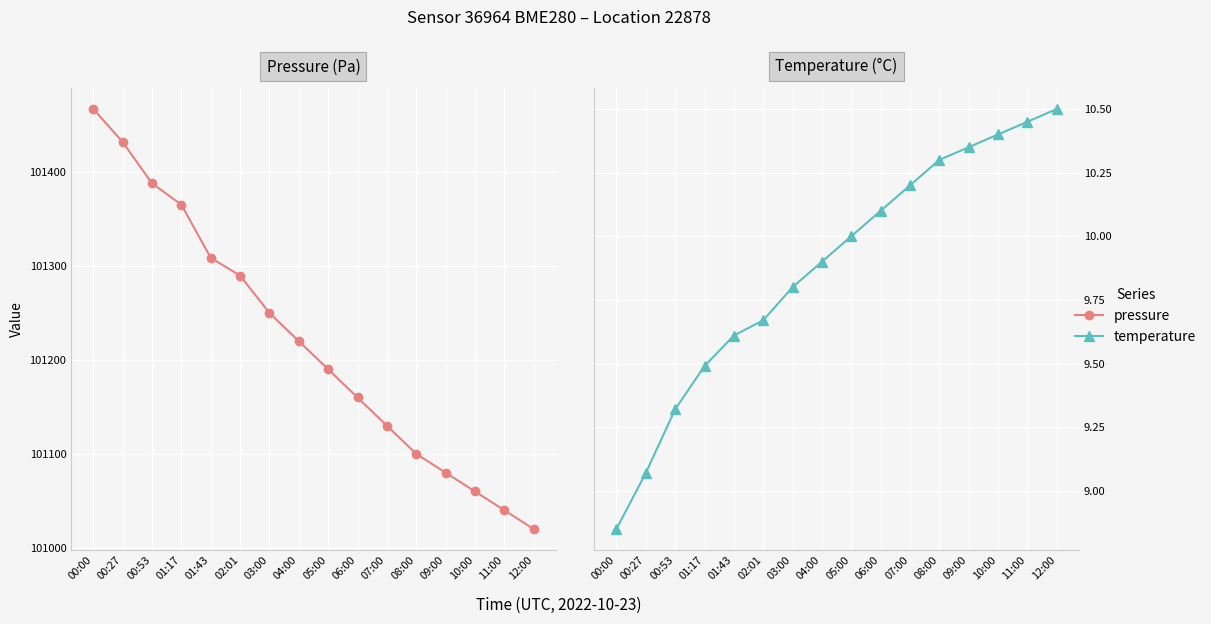

Reading left to right, transcribe all the data shown in this chart.

pressure: 00:00=101467.1	00:27=101432.0	00:53=101387.9	01:17=101365.2	01:43=101308.7	02:01=101289.8	03:00=101250.0	04:00=101220.0	05:00=101190.0	06:00=101160.0	07:00=101130.0	08:00=101100.0	09:00=101080.0	10:00=101060.0	11:00=101040.0	12:00=101020.0
temperature: 00:00=8.8	00:27=9.1	00:53=9.3	01:17=9.5	01:43=9.6	02:01=9.7	03:00=9.8	04:00=9.9	05:00=10.0	06:00=10.1	07:00=10.2	08:00=10.3	09:00=10.3	10:00=10.4	11:00=10.4	12:00=10.5